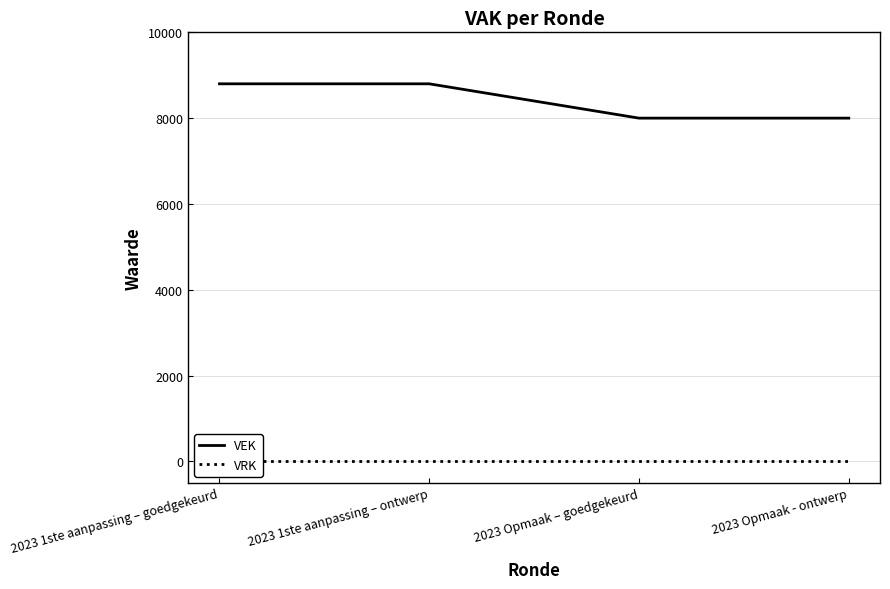

The value of VRK at 2023 1ste aanpassing – goedgekeurd is 0. True or false?

True